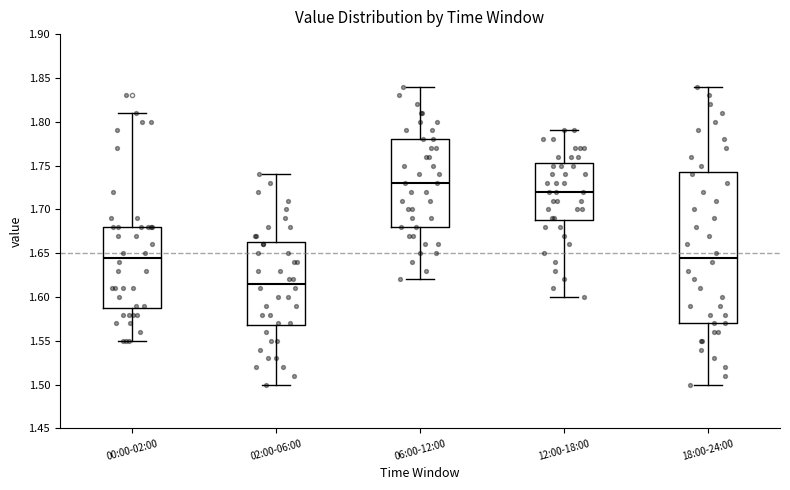

Which box's median line is the lowest?

02:00-06:00